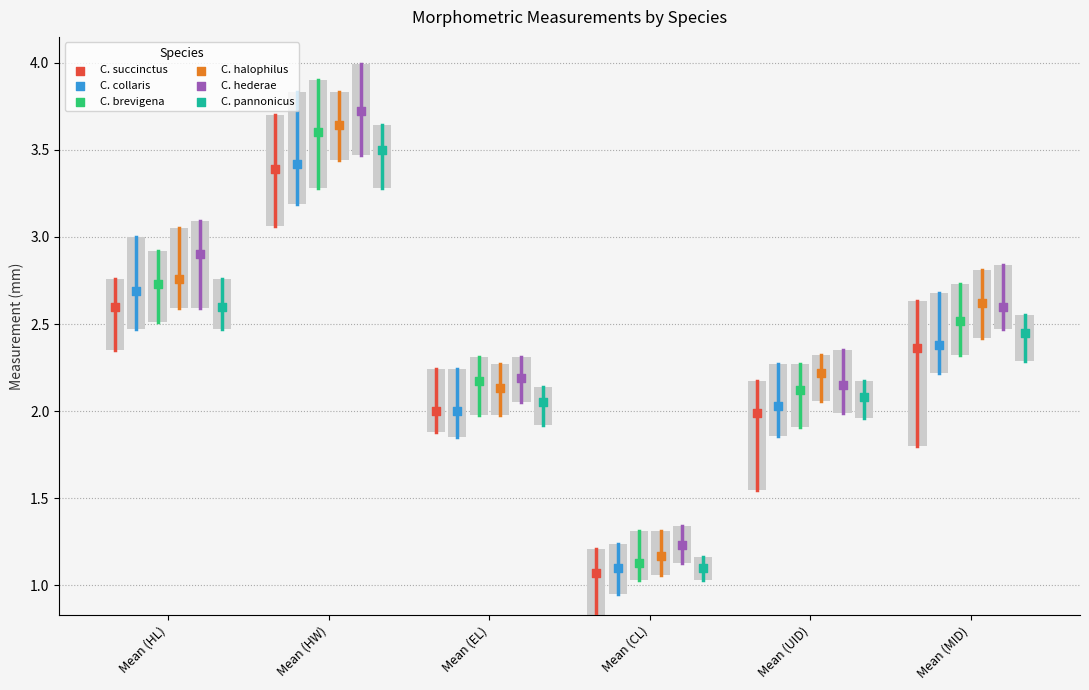

Which series reaches the maximum Y coordinate?

C. hederae